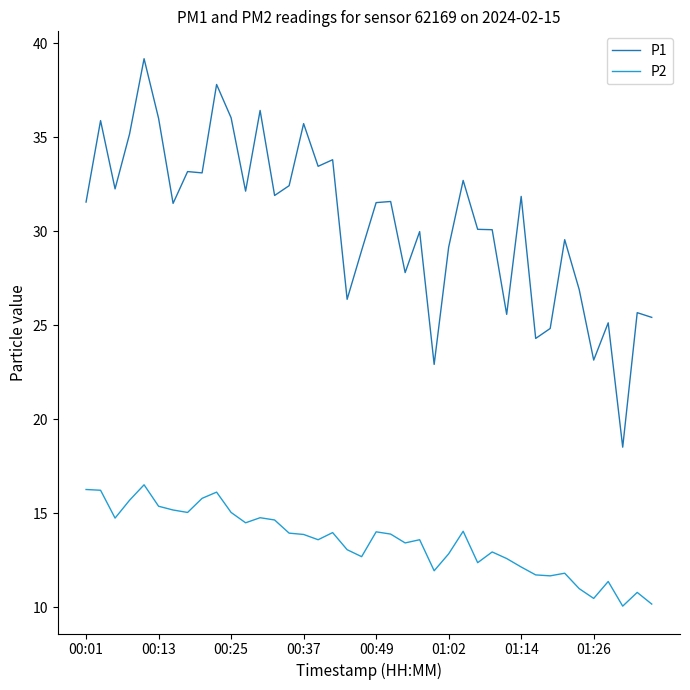

True or false: P1 and P2 intersect in this chart.

False